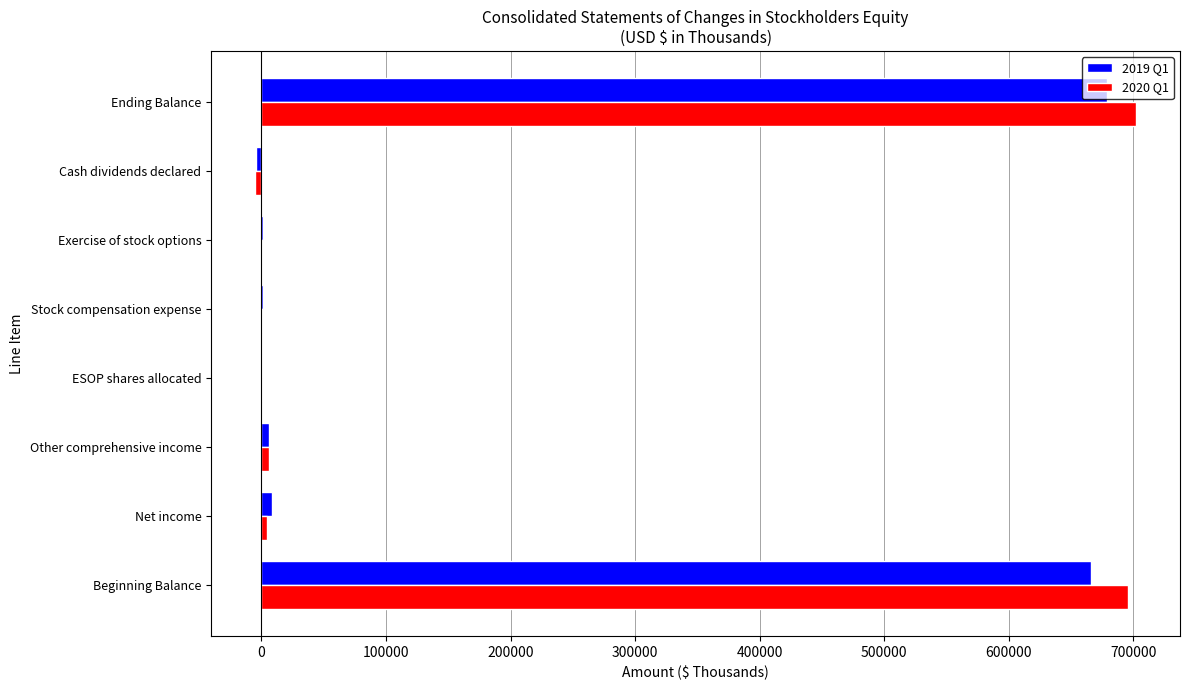

At how many categories does at least one series exceed 386564?

2